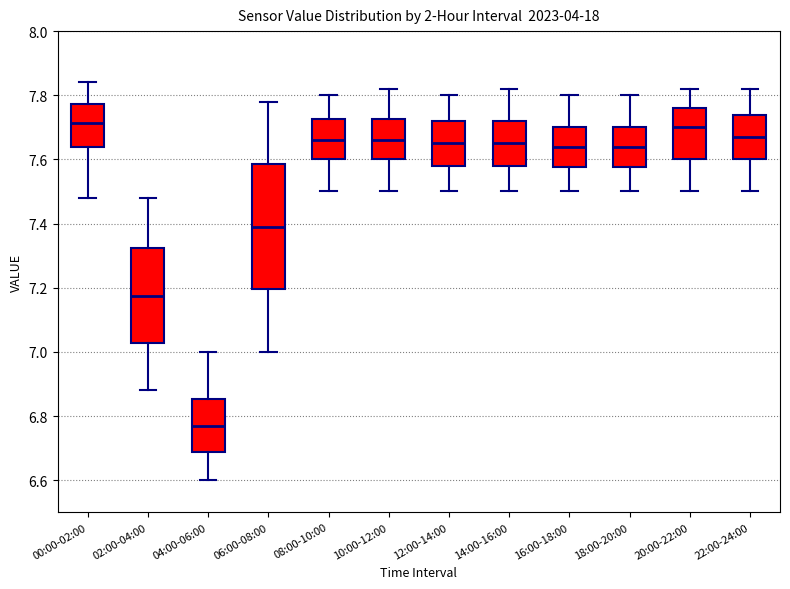

Which box is the tallest, from its lower edge to its upper edge?

06:00-08:00